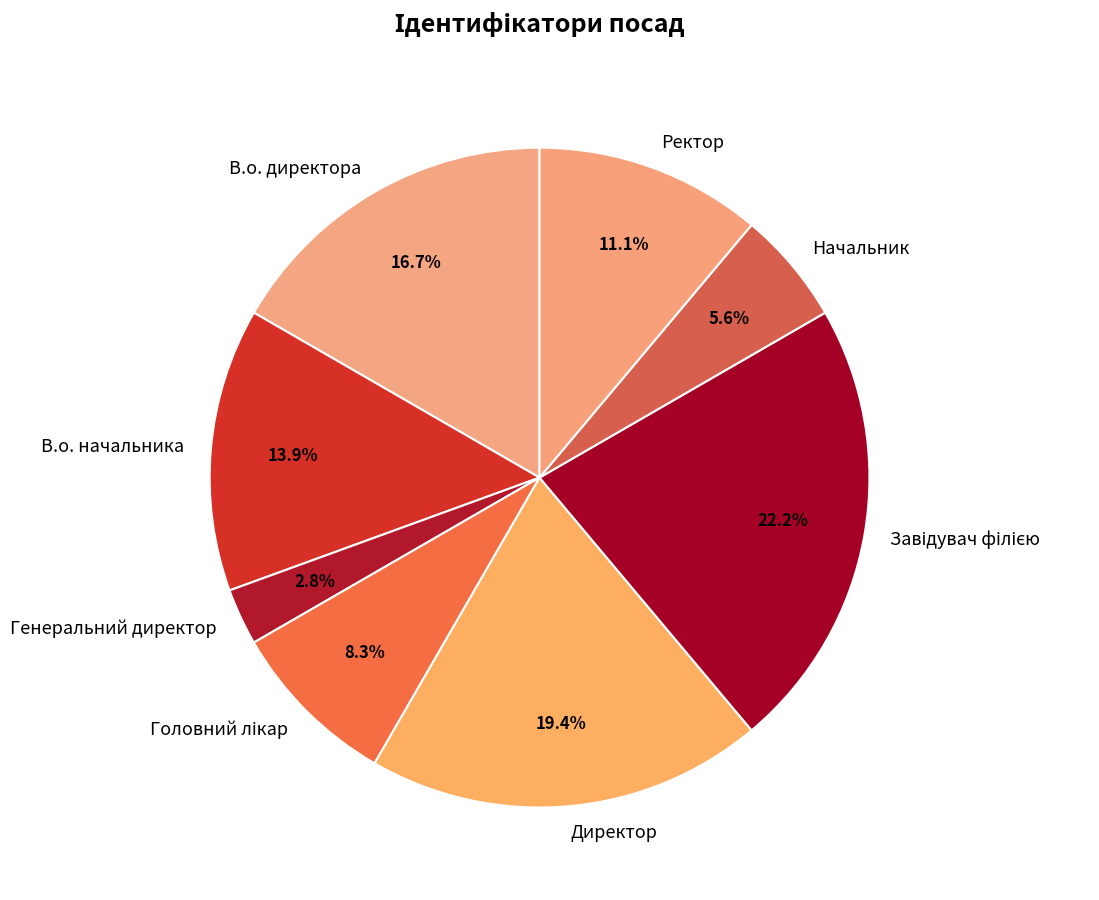

Count the number of slices in the pie.

8